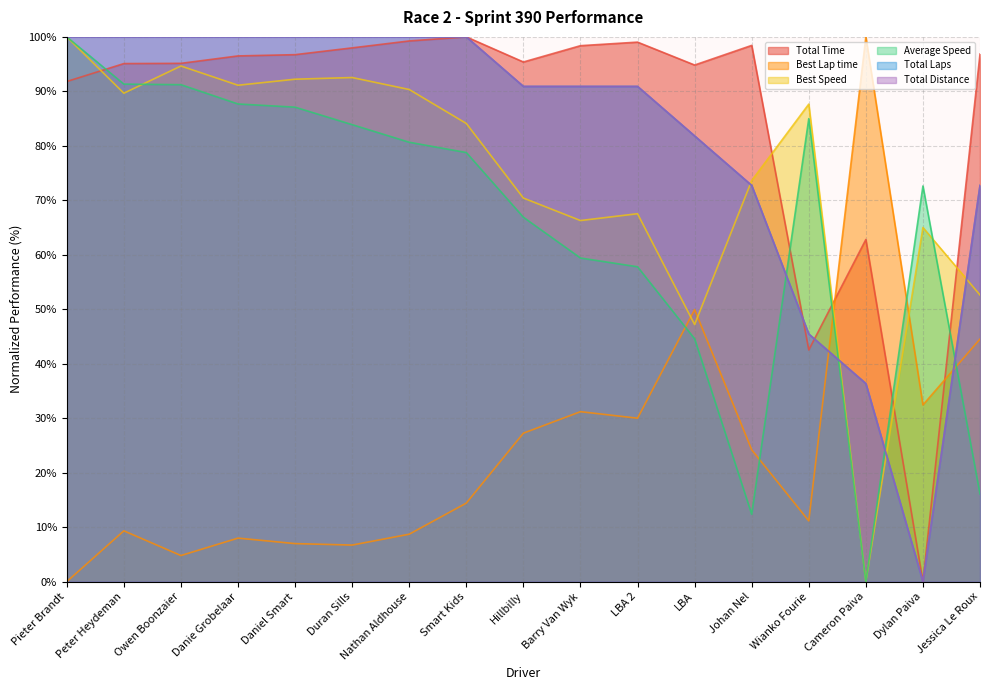

Which series has the widest spread of values?

Total Time